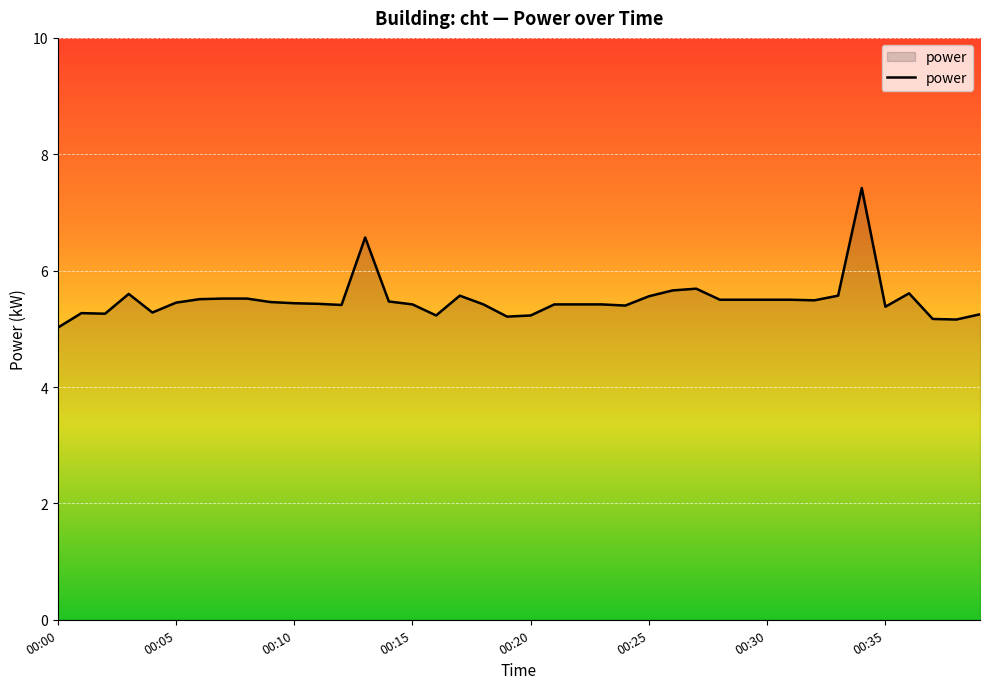

How many lines are shown in the chart?

1